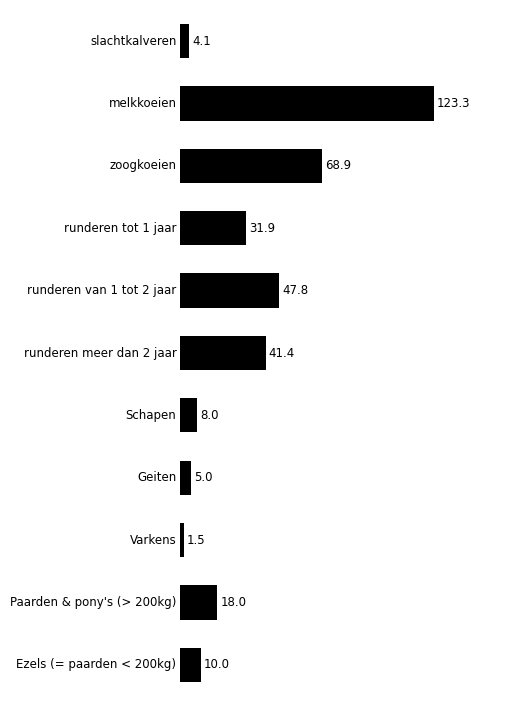

What is the value of the 3rd bar from the top?

68.9